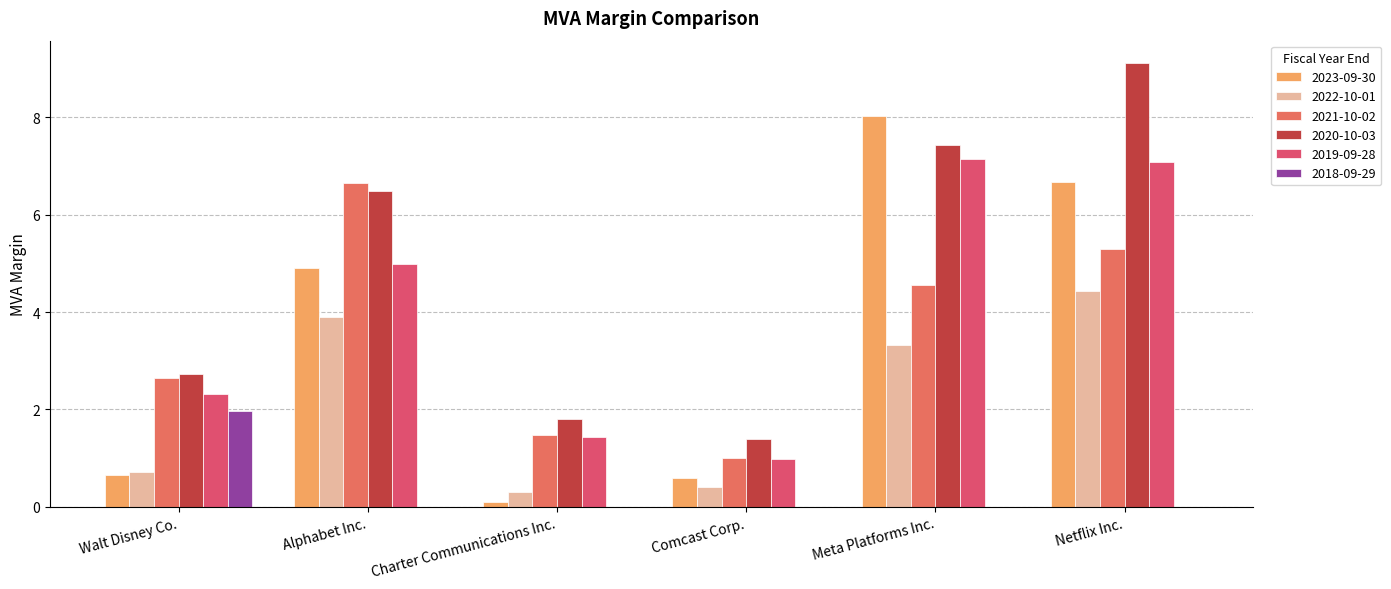

List the labels in order of 2022-10-01 value, largest first.

Netflix Inc., Alphabet Inc., Meta Platforms Inc., Walt Disney Co., Comcast Corp., Charter Communications Inc.